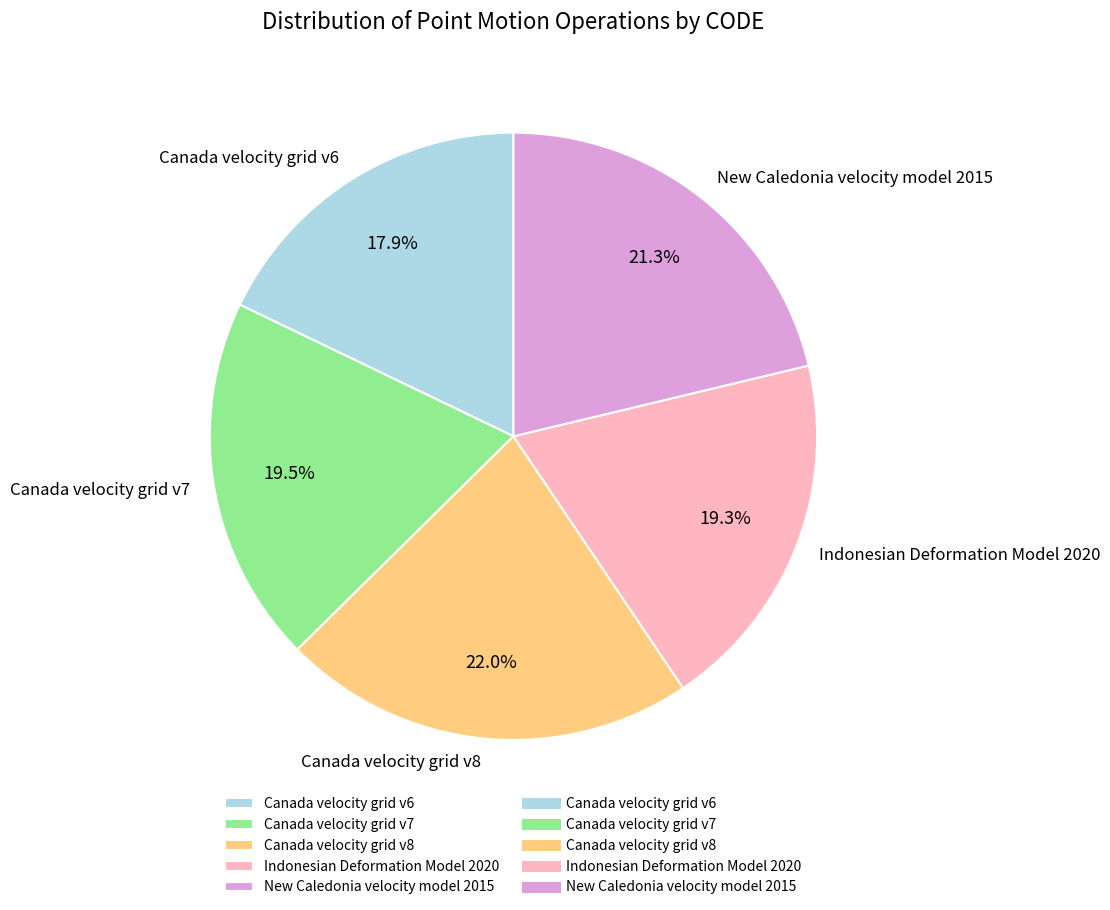

Which category has the biggest portion of the pie?

Canada velocity grid v8